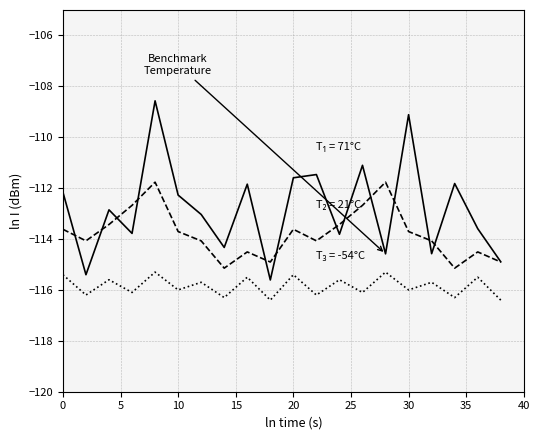

What is the greatest value displayed?

-108.6